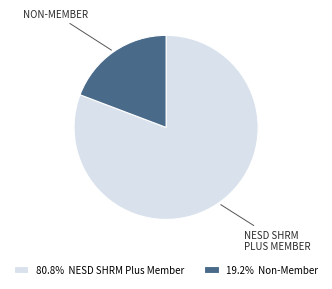

Is there any slice that represents more than half of the pie?

Yes